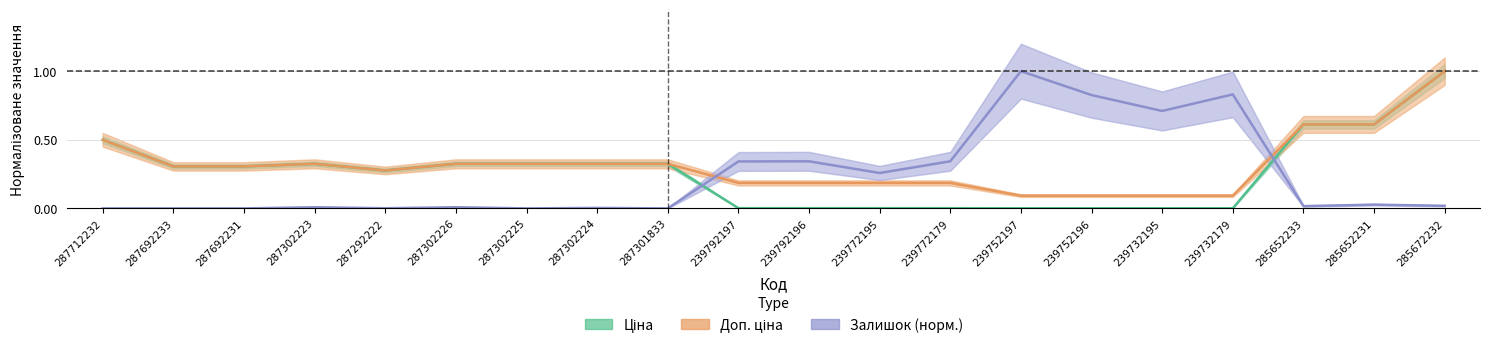

Between 287692233 and 287301833, which is larger?

287301833